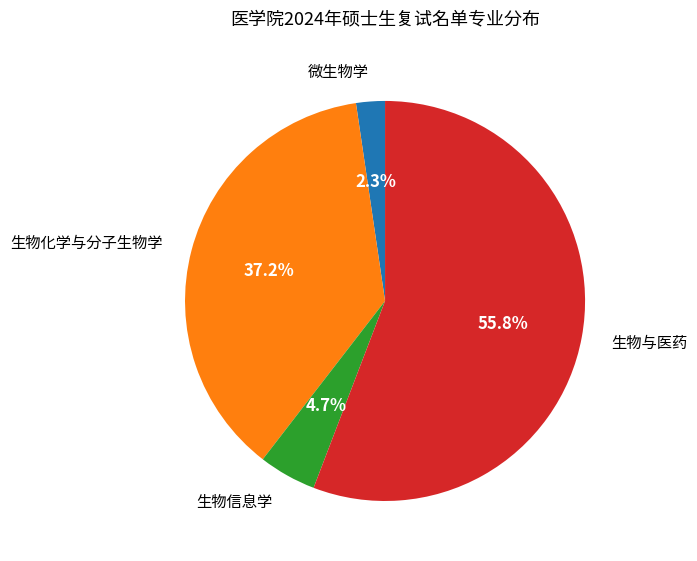

What percentage is the 微生物学 slice, to the nearest percent?

2%